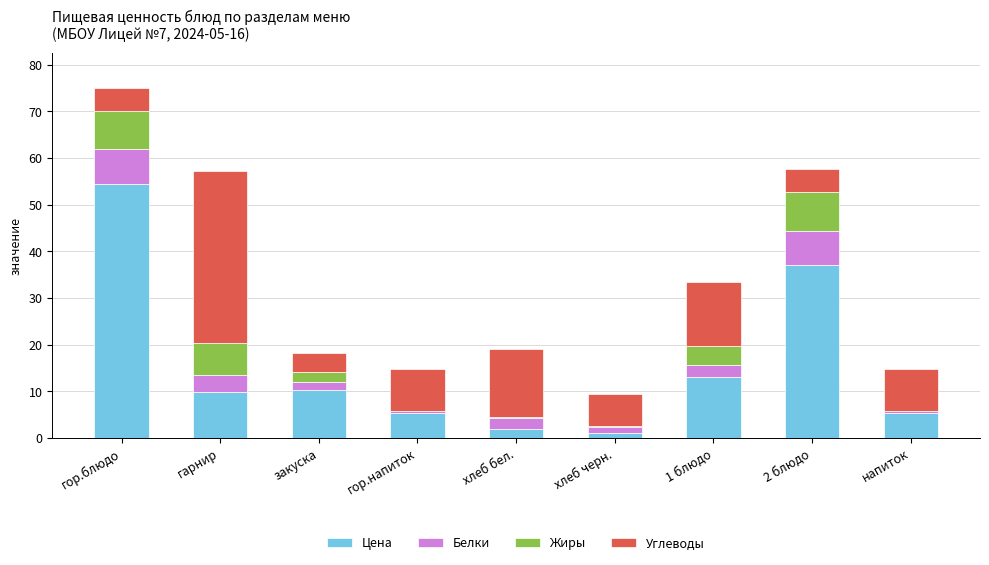

The Цена series shows 37.0 at 2 блюдо. True or false?

True